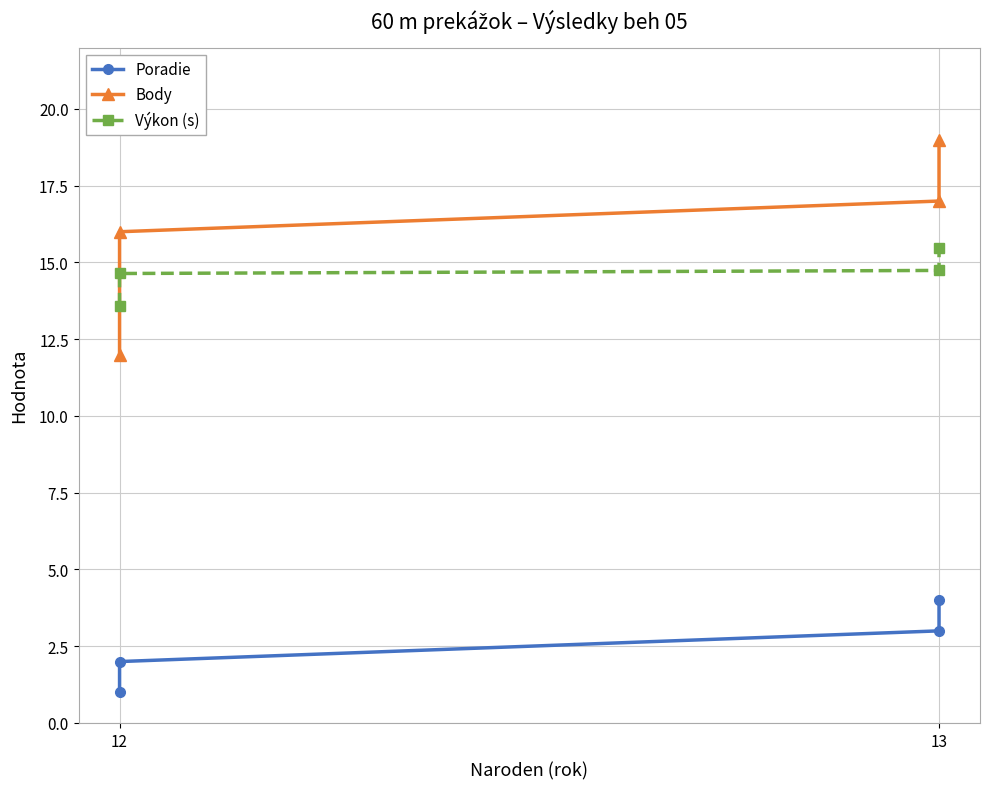

What is the label of the 1st point from the left?

12